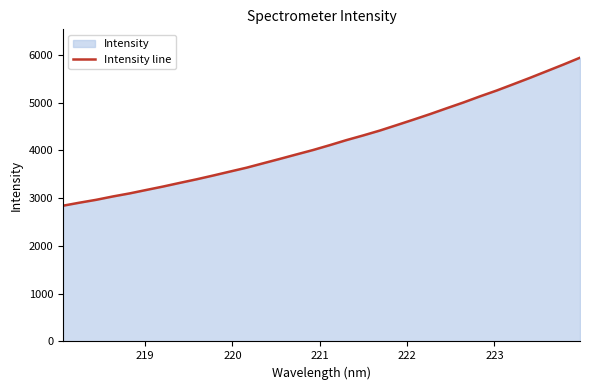

Reading left to right, list all the values displayed in this chart.

2840.5	2904.7	2964.8	3035.0	3098.7	3170.9	3242.1	3318.6	3393.1	3472.5	3554.9	3636.3	3728.9	3820.8	3914.8	4007.7	4109.3	4215.0	4312.2	4414.7	4527.4	4641.4	4757.7	4880.2	5000.9	5129.3	5251.6	5383.8	5517.2	5655.7	5794.5	5938.3